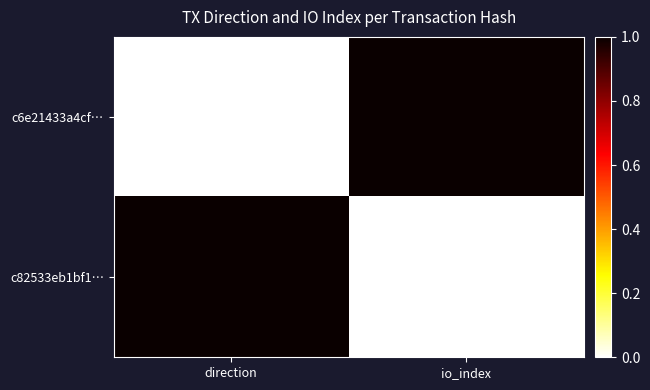

Is it true that c82533eb1bf1… equals 0 at io_index?

False